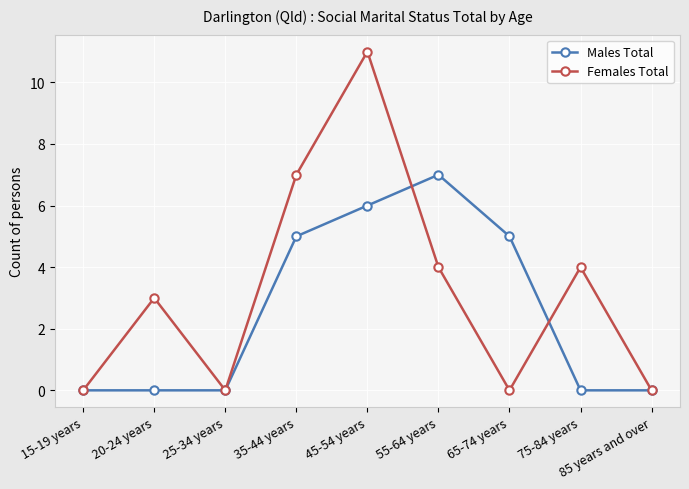

Reading left to right, extract all data points from this chart.

Males Total: 0	0	0	5	6	7	5	0	0
Females Total: 0	3	0	7	11	4	0	4	0